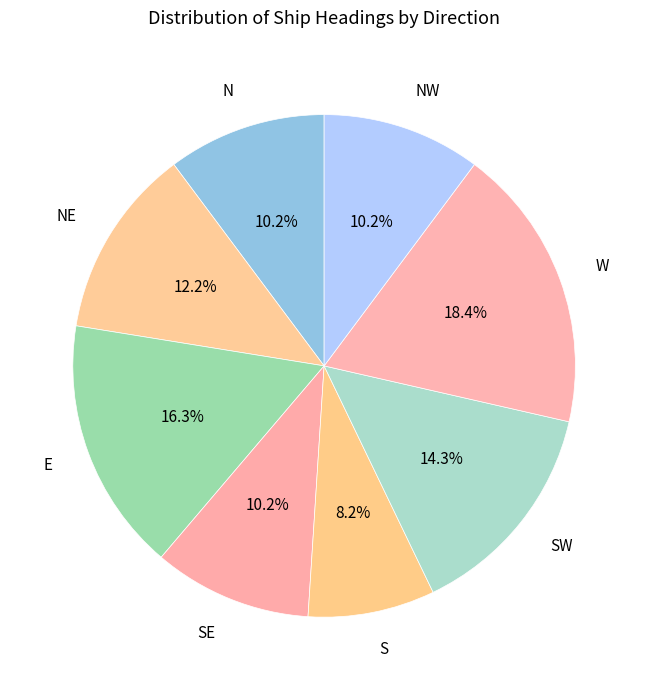

Between E and NW, which is larger?

E